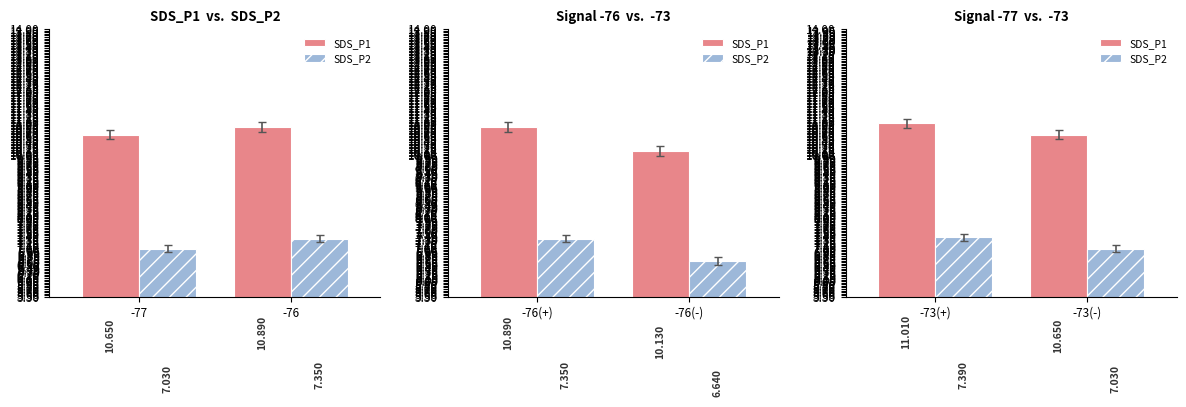

Rank the series by their maximum value, from highest to lowest.

SDS_P1, SDS_P2